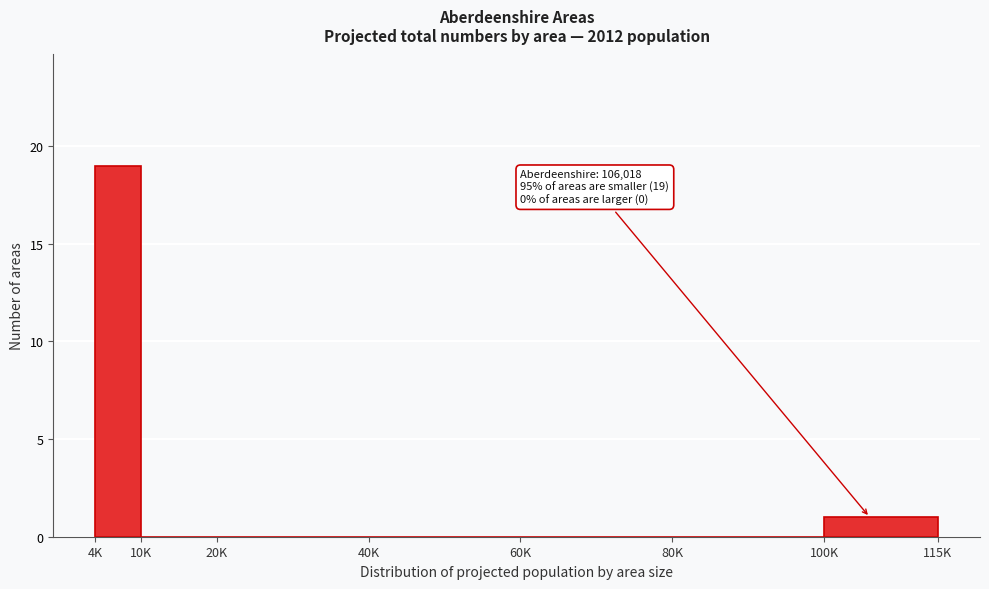

Reading left to right, extract all data points from this chart.

4K=19	10K=0	20K=0	40K=0	60K=0	80K=0	100K=1